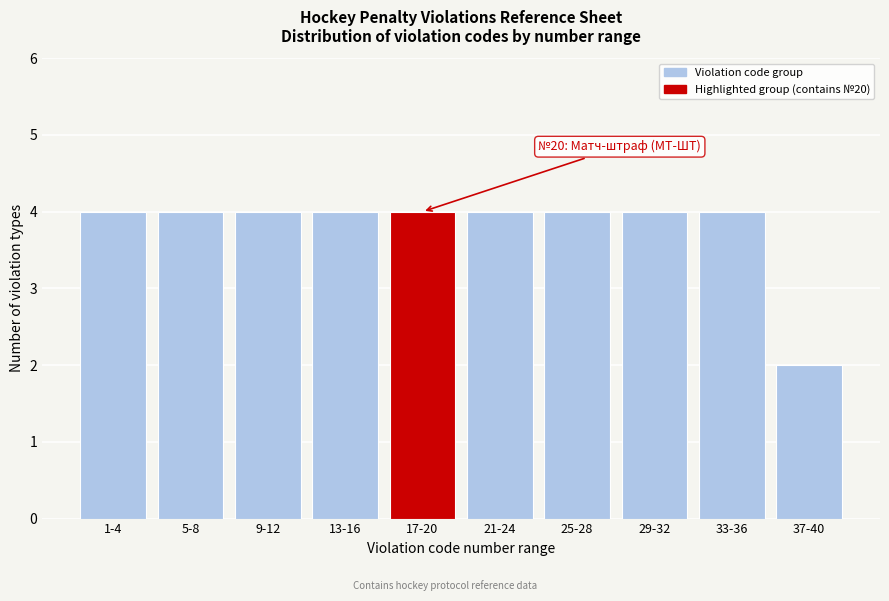

Reading left to right, list all the values displayed in this chart.

1-4=4	5-8=4	9-12=4	13-16=4	17-20=4	21-24=4	25-28=4	29-32=4	33-36=4	37-40=2